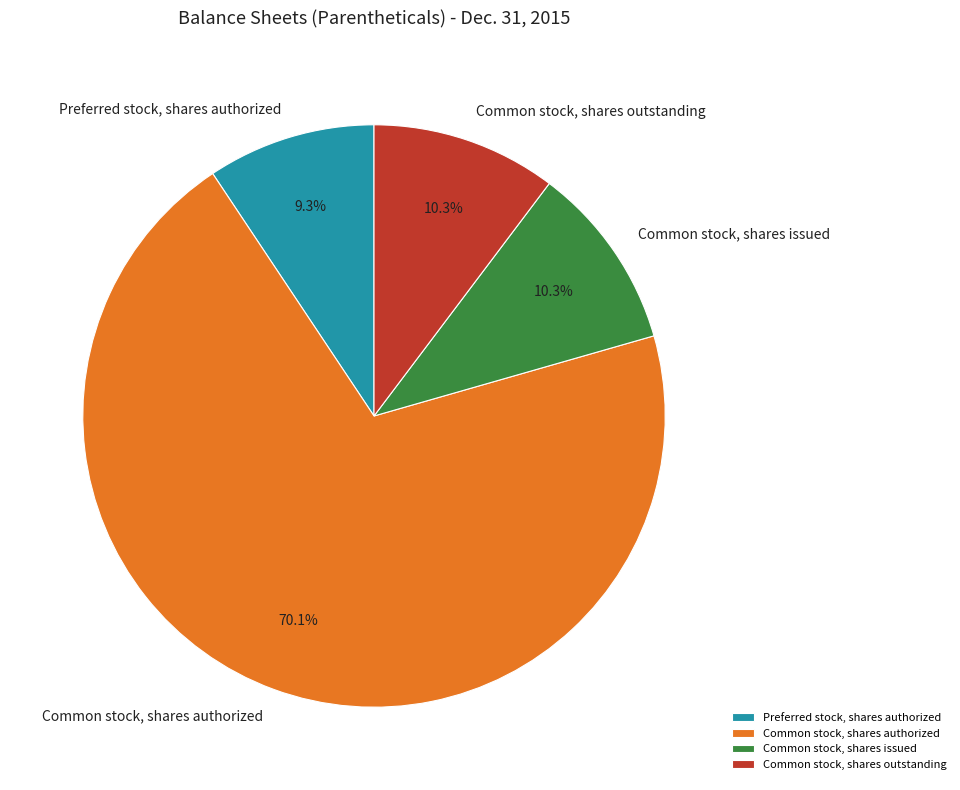

The Common stock, shares authorized slice represents 56% of the pie. True or false?

False